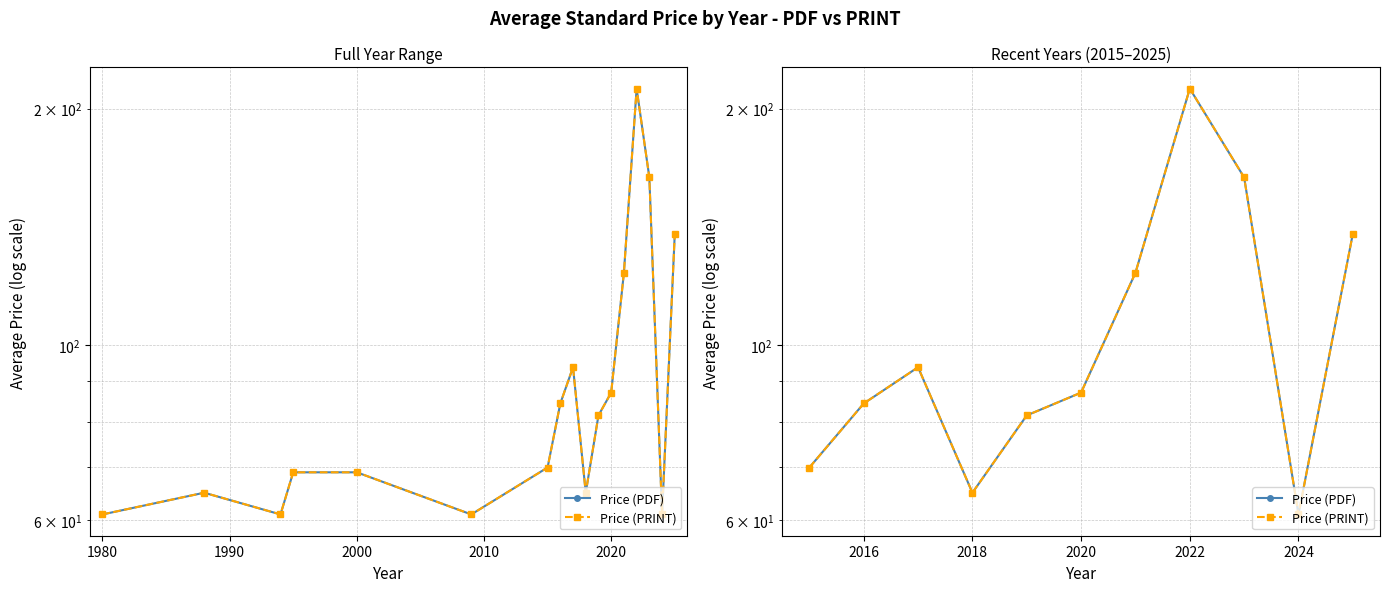

What is the average value of the Price (PDF) series?

107.3